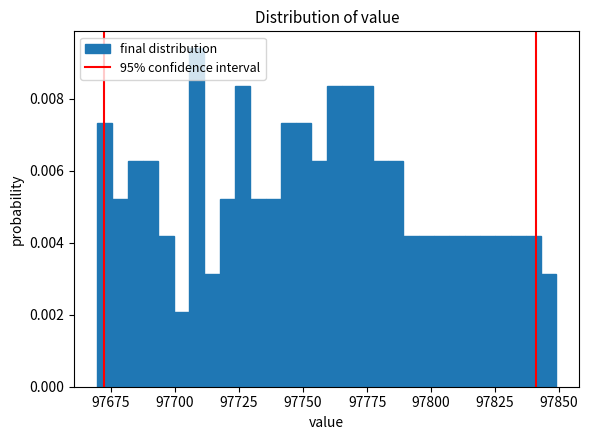

Around what value on the x-axis is the tallest bar? Give the approximate position of its centre, as read against the axis.

97710